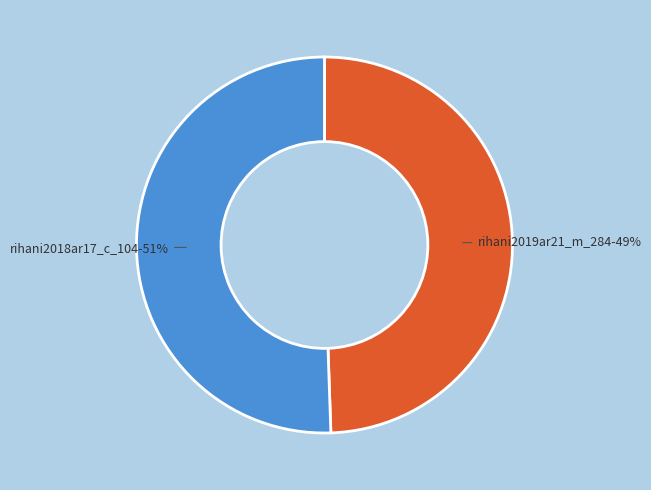

Combined, do rihani2018ar17_c_104 and rihani2019ar21_m_284 account for over 50%?

Yes